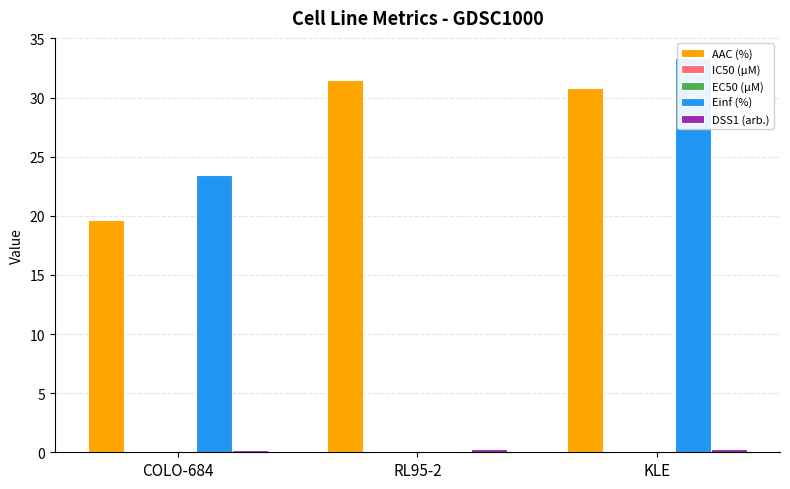

Which category has the lowest value across all series?

RL95-2